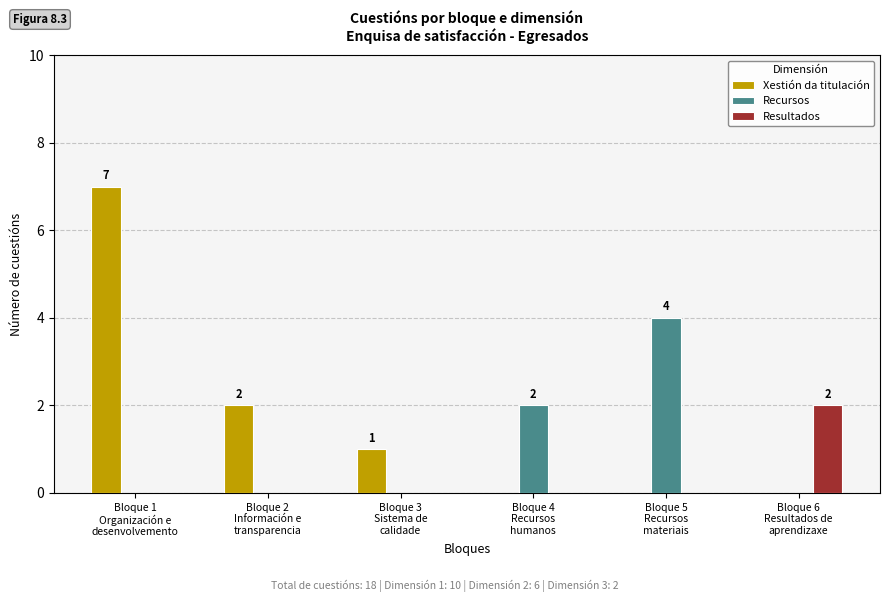

Which series has the largest total across all categories?

Xestión da titulación